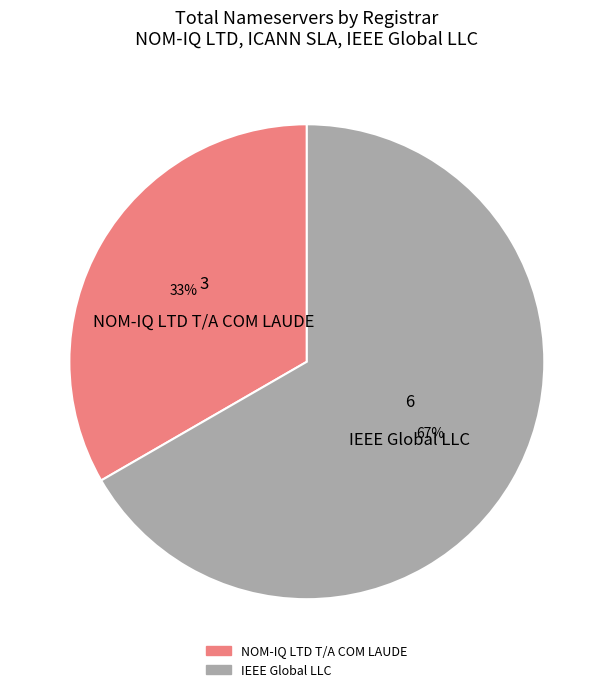

True or false: IEEE Global LLC accounts for 78% of the total.

False